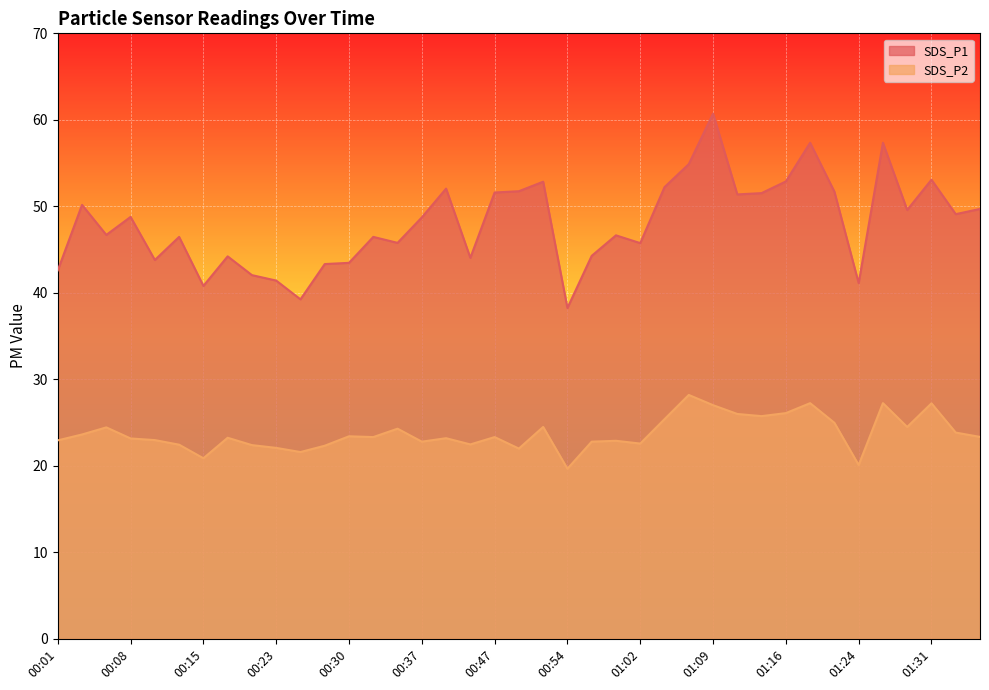

At which label does SDS_P1 reach its peak?

01:09